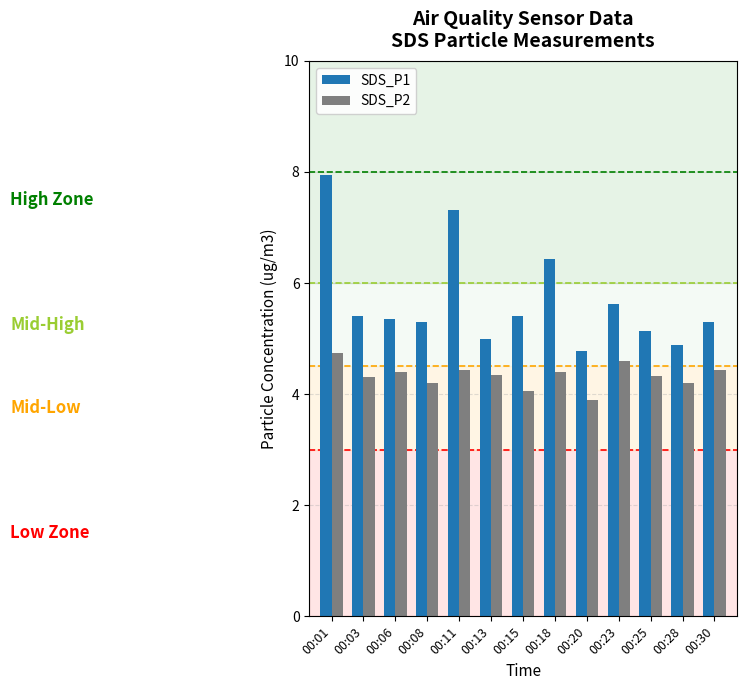

What is the difference between the maximum and minimum values in the SDS_P1 series?

3.2